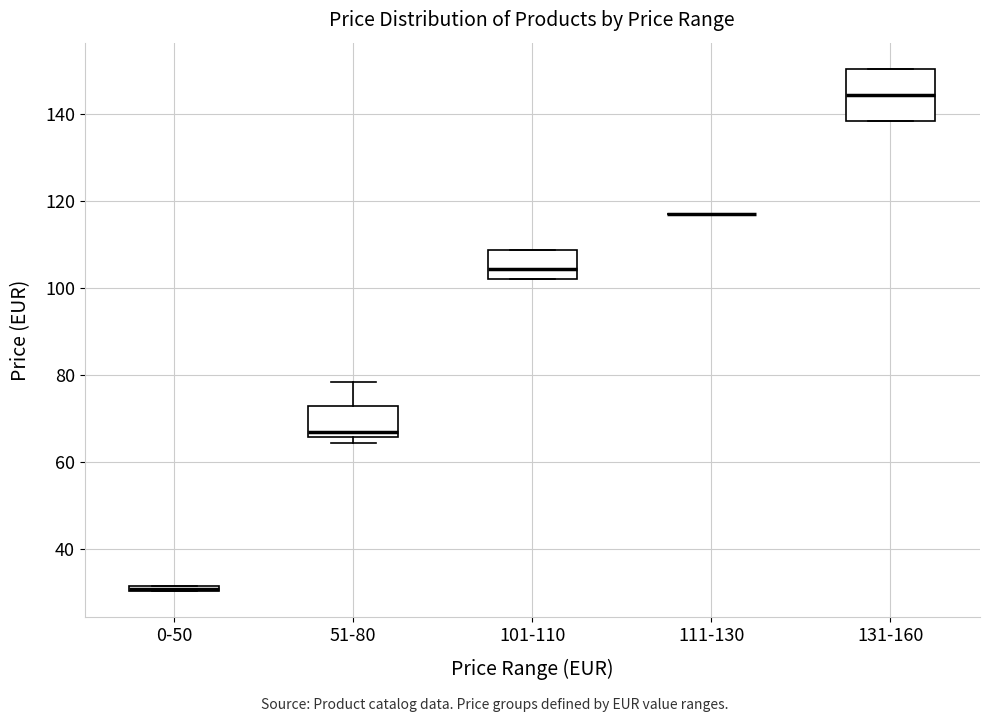

Which box is the tallest, from its lower edge to its upper edge?

131-160